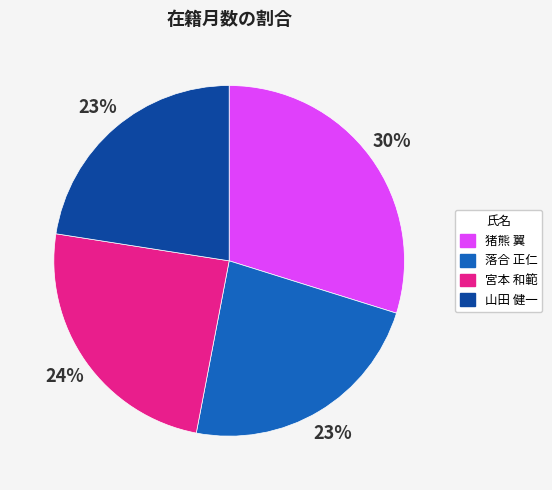

Do 猪熊 翼 and 宮本 和範 together represent more than half of the pie?

Yes